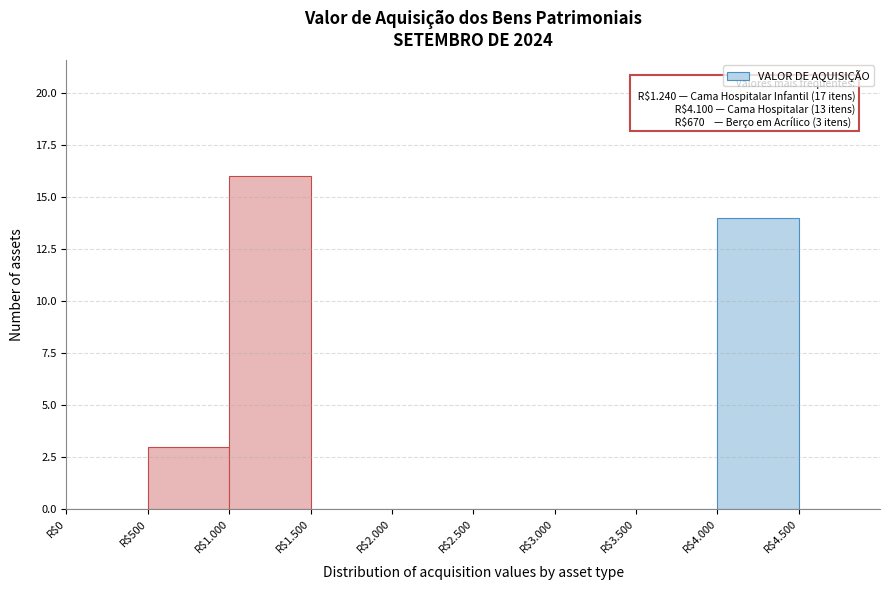

What is the sum of all values?

33